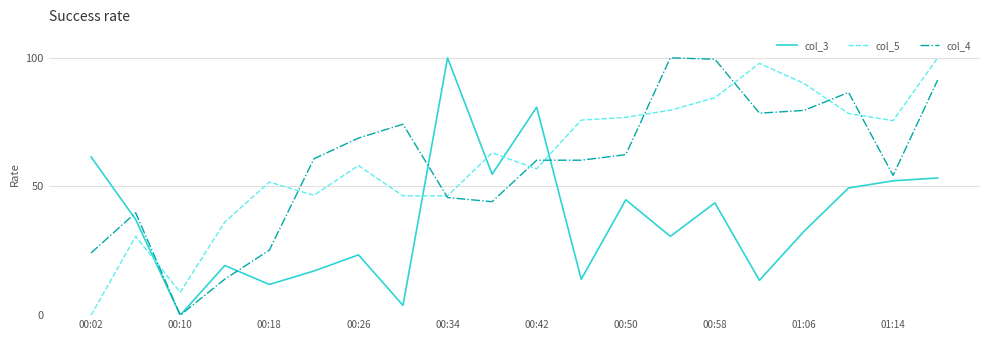

After their last crossing, which series has the higher values: col_3 or col_5?

col_5